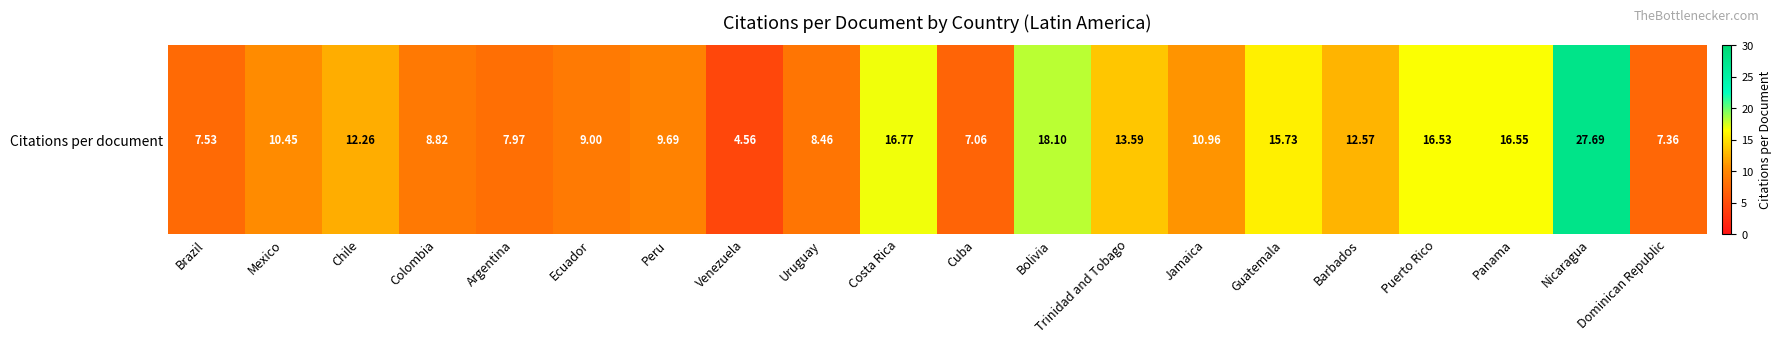

Read the value at Nicaragua.

27.7